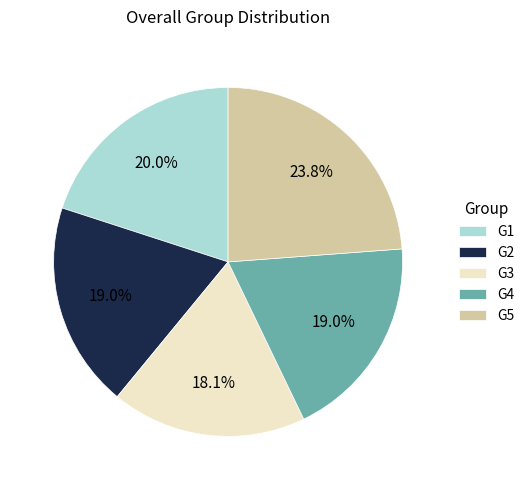

Between G4 and G3, which is larger?

G4